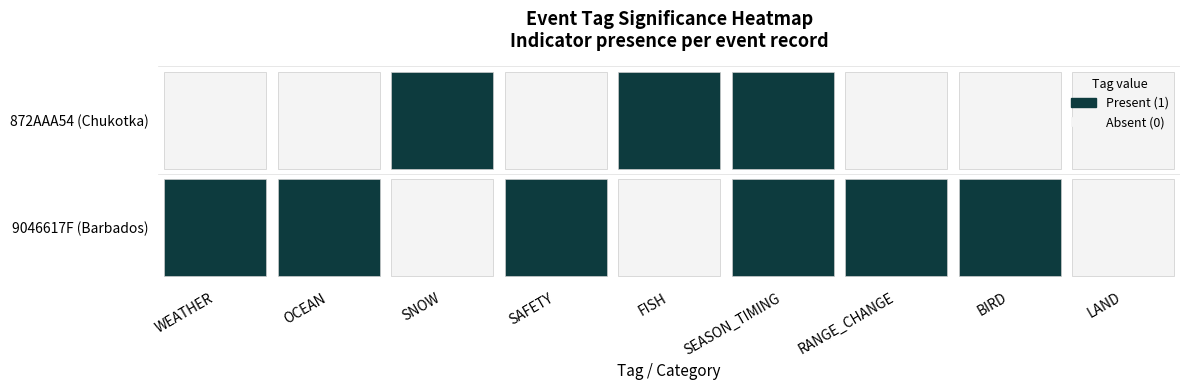

Reading left to right, what are all the values shown in this chart?

9046617F (Barbados): 1	1	0	1	0	1	1	1	0
872AAA54 (Chukotka): 0	0	1	0	1	1	0	0	0